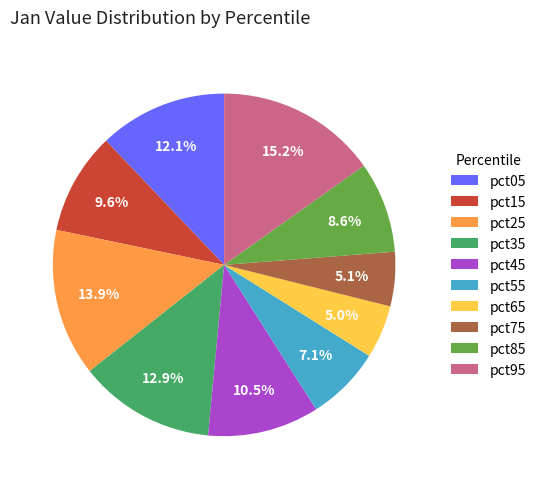

Is the sum of pct85 and pct65 greater than half?

No